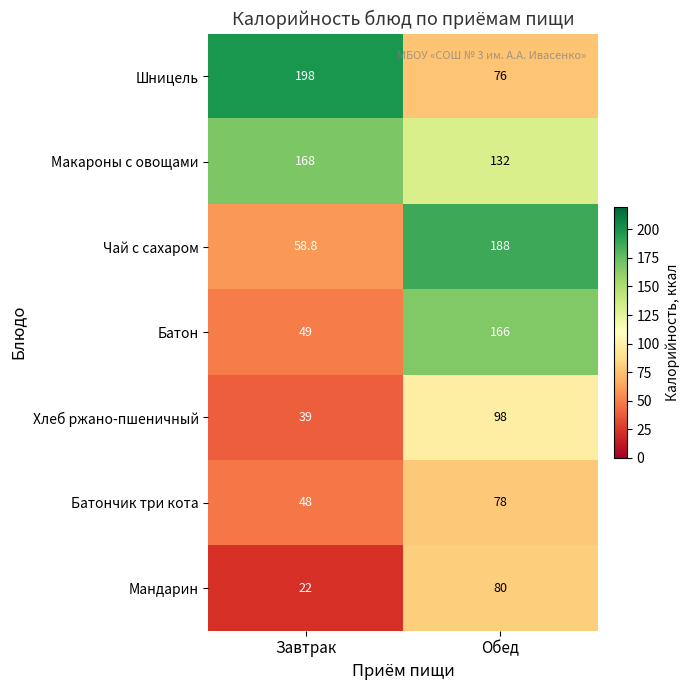

At how many categories does at least one series exceed 183?

2